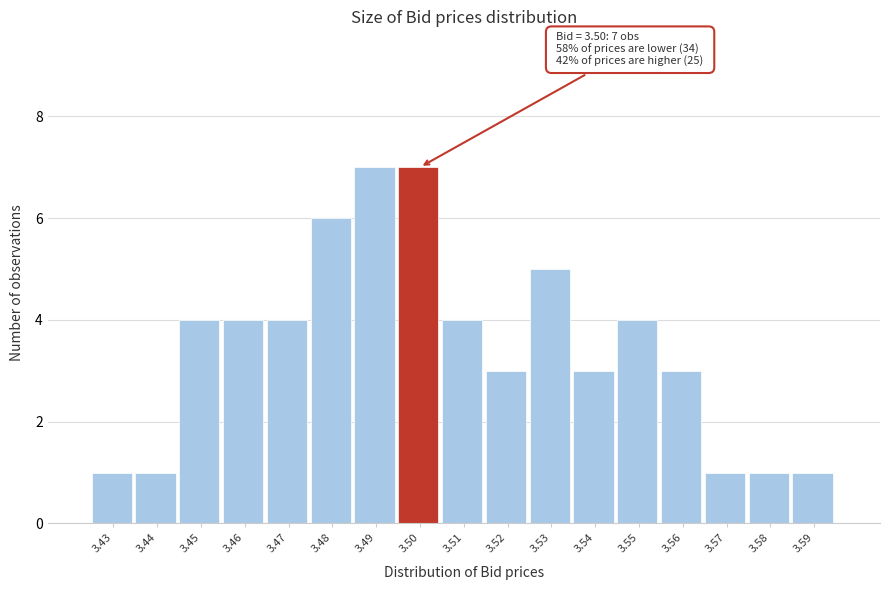

Reading left to right, transcribe all the data shown in this chart.

1	1	4	4	4	6	7	7	4	3	5	3	4	3	1	1	1